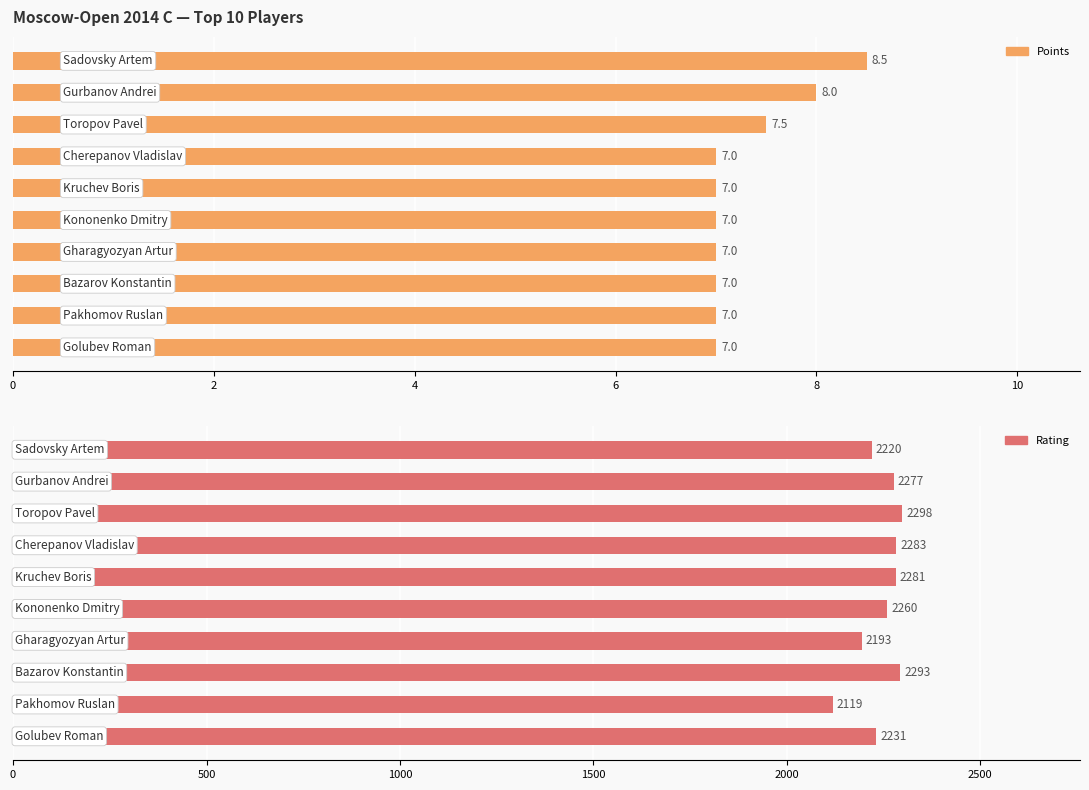

How many values in the Points series exceed 7?

3